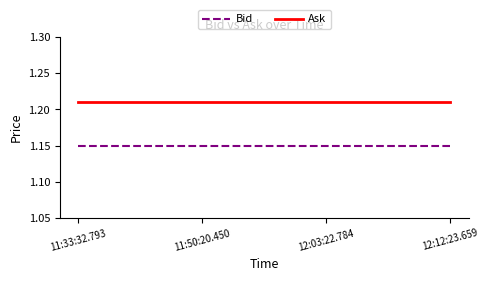

Does the chart have visible grid lines?

No